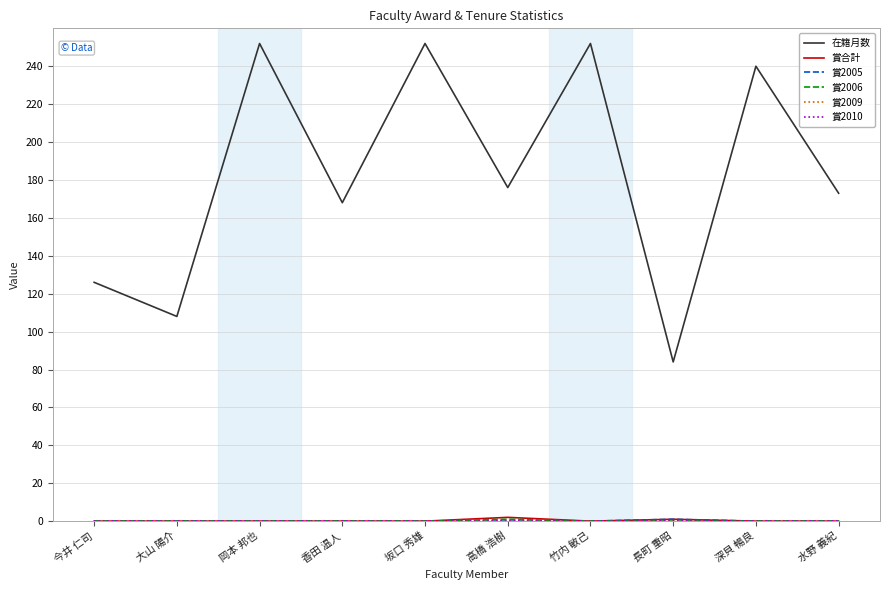

Is it true that 賞2005 equals 0 at 高橋 浩樹?

True